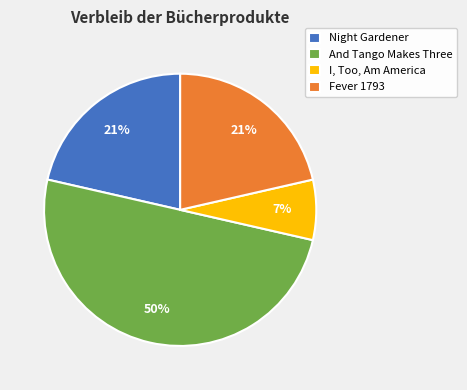

How many slices are in this pie chart?

4